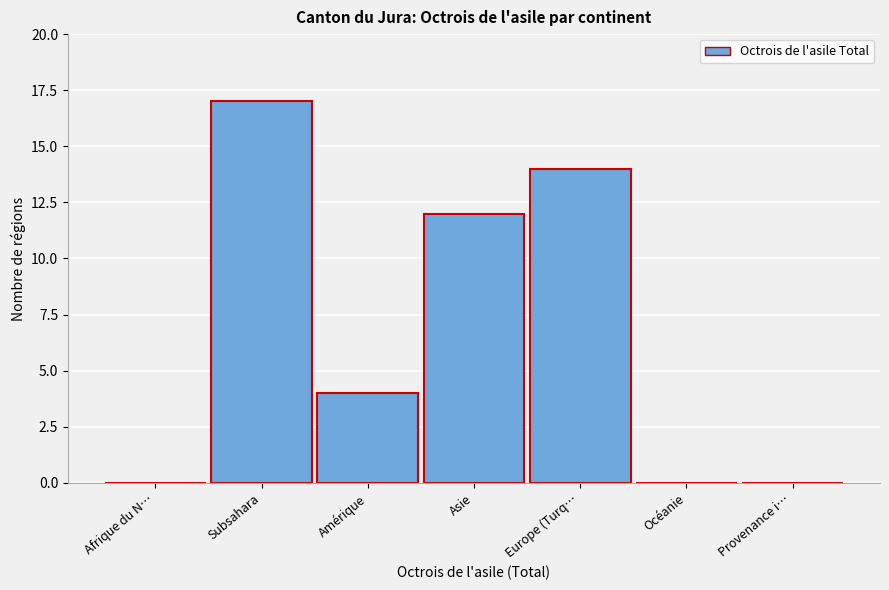

Reading right to left, what are all the values shown in this chart?

Provenance i…=0	Océanie=0	Europe (Turq…=14	Asie=12	Amérique=4	Subsahara=17	Afrique du N…=0